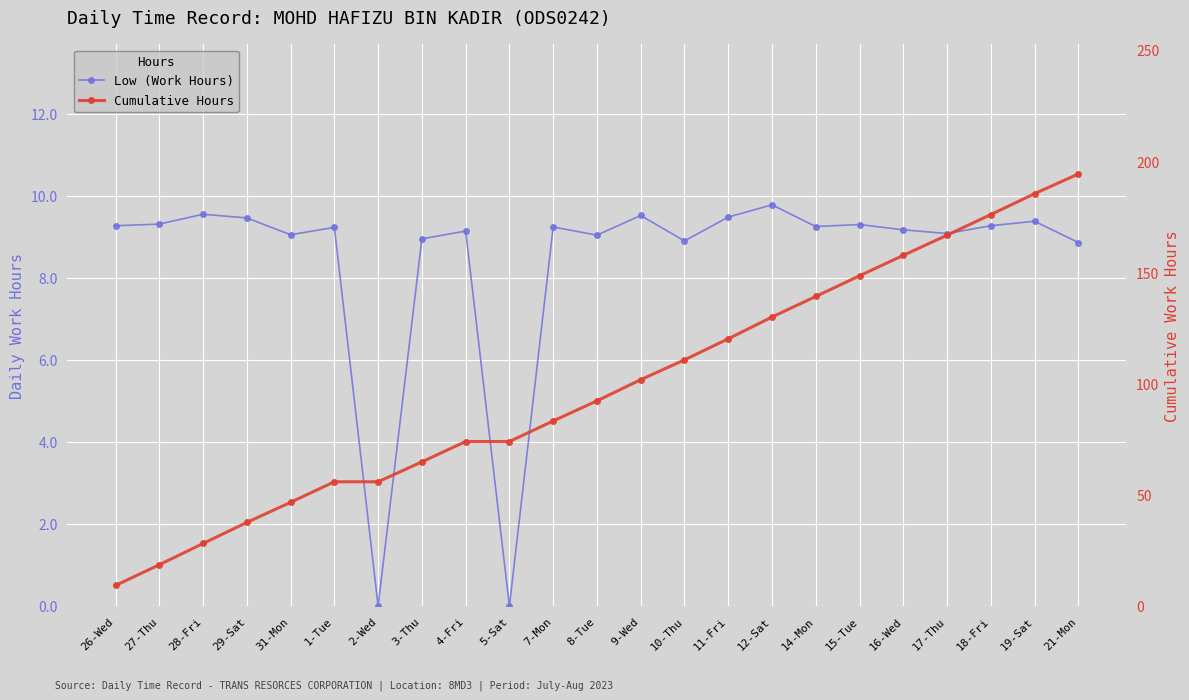

What are all the series names shown in the legend?

Low (Work Hours), Cumulative Hours